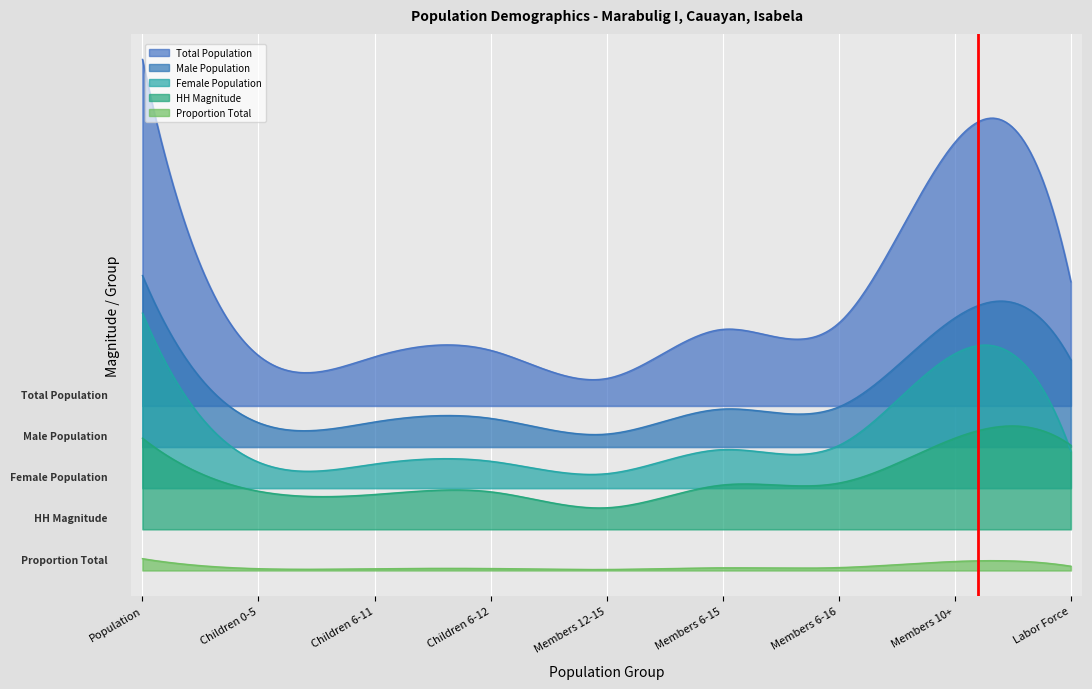

True or false: Male Population and Total Population cross at least once.

False